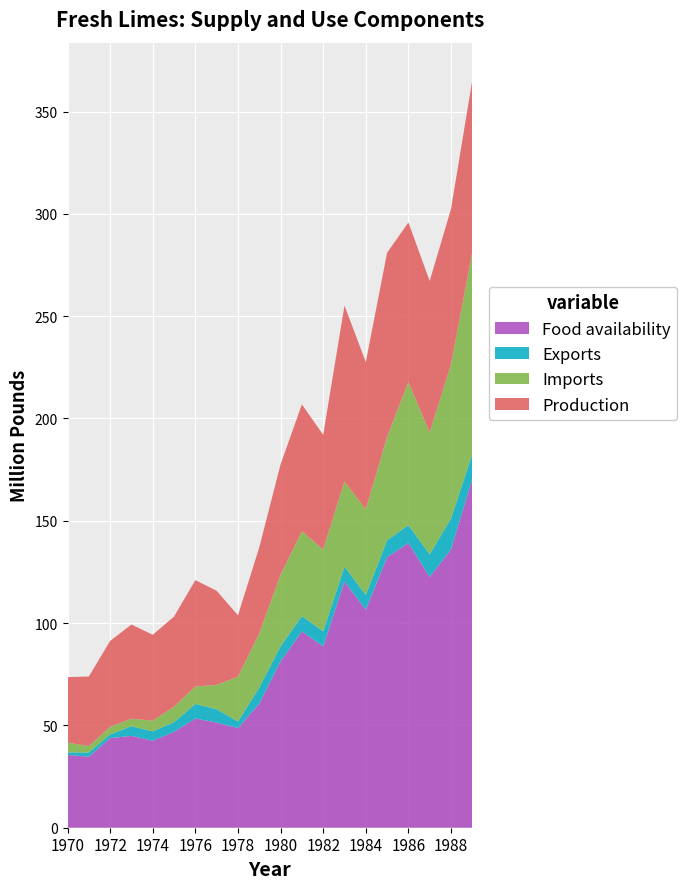

Reading left to right, what are all the values shown in this chart?

Production: 1970=32.0	1971=34.0	1972=42.0	1973=46.0	1974=42.0	1975=44.0	1976=52.0	1977=46.0	1978=30.0	1979=42.0	1980=54.0	1981=62.0	1982=56.0	1983=86.0	1984=72.0	1985=90.0	1986=78.0	1987=74.0	1988=76.0	1989=84.0
Imports: 1970=4.8	1971=3.1	1972=3.7	1973=3.7	1974=5.2	1975=7.6	1976=8.5	1977=11.9	1978=21.9	1979=26.5	1980=34.9	1981=41.5	1982=40.0	1983=41.6	1984=41.8	1985=50.5	1986=69.9	1987=59.6	1988=75.2	1989=98.7
Exports: 1970=1.2	1971=2.1	1972=1.8	1973=4.7	1974=4.6	1975=4.7	1976=7.1	1977=6.5	1978=3.2	1979=7.9	1980=7.4	1981=7.5	1982=7.4	1983=7.3	1984=7.3	1985=8.3	1986=8.8	1987=11.0	1988=15.2	1989=12.2
Food availability: 1970=35.6	1971=34.7	1972=43.8	1973=44.9	1974=42.5	1975=46.9	1976=53.4	1977=51.4	1978=48.7	1979=60.6	1980=81.3	1981=95.9	1982=88.6	1983=120.3	1984=106.5	1985=132.2	1986=139.1	1987=122.6	1988=136.0	1989=170.5